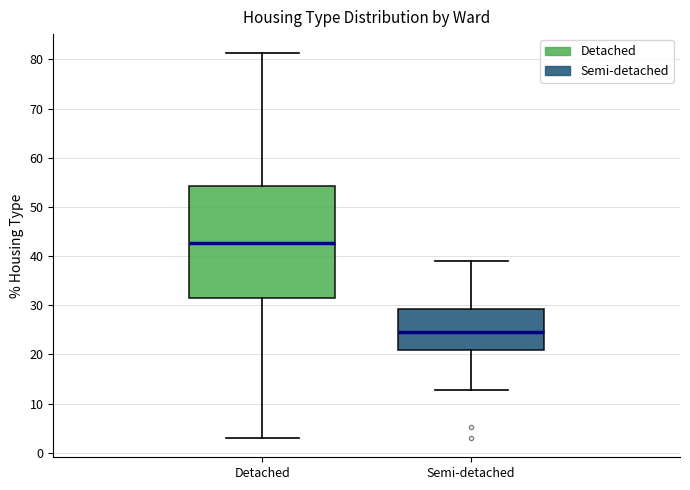

Reading left to right, transcribe this box plot: for each box, give where its median line is, the range the box spans, and where its two whiskers end, as read against the y-axis. The values are not printed on the chart, so give them approximately, as read against the axis.

Detached: median 43, box 31 to 54, whiskers 3 to 81
Semi-detached: median 24, box 21 to 29, whiskers 13 to 39